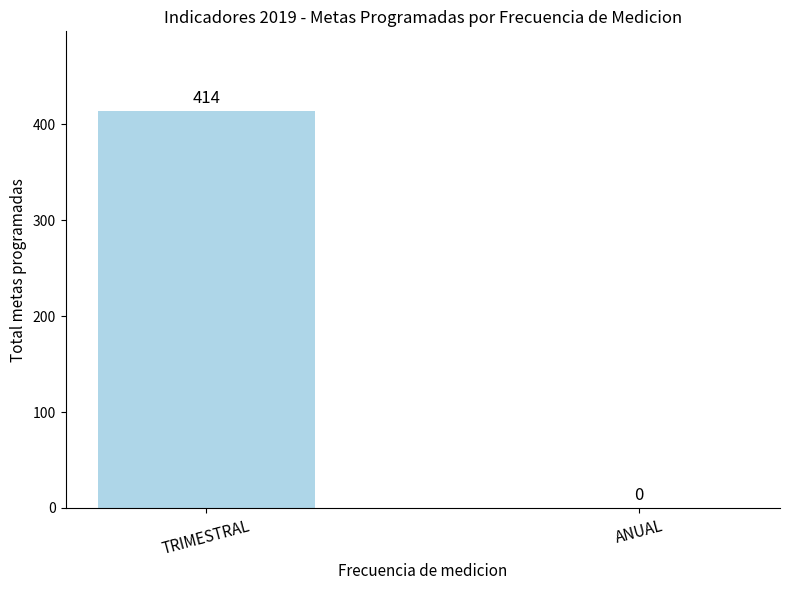

What is the change in value from TRIMESTRAL to ANUAL?

-414